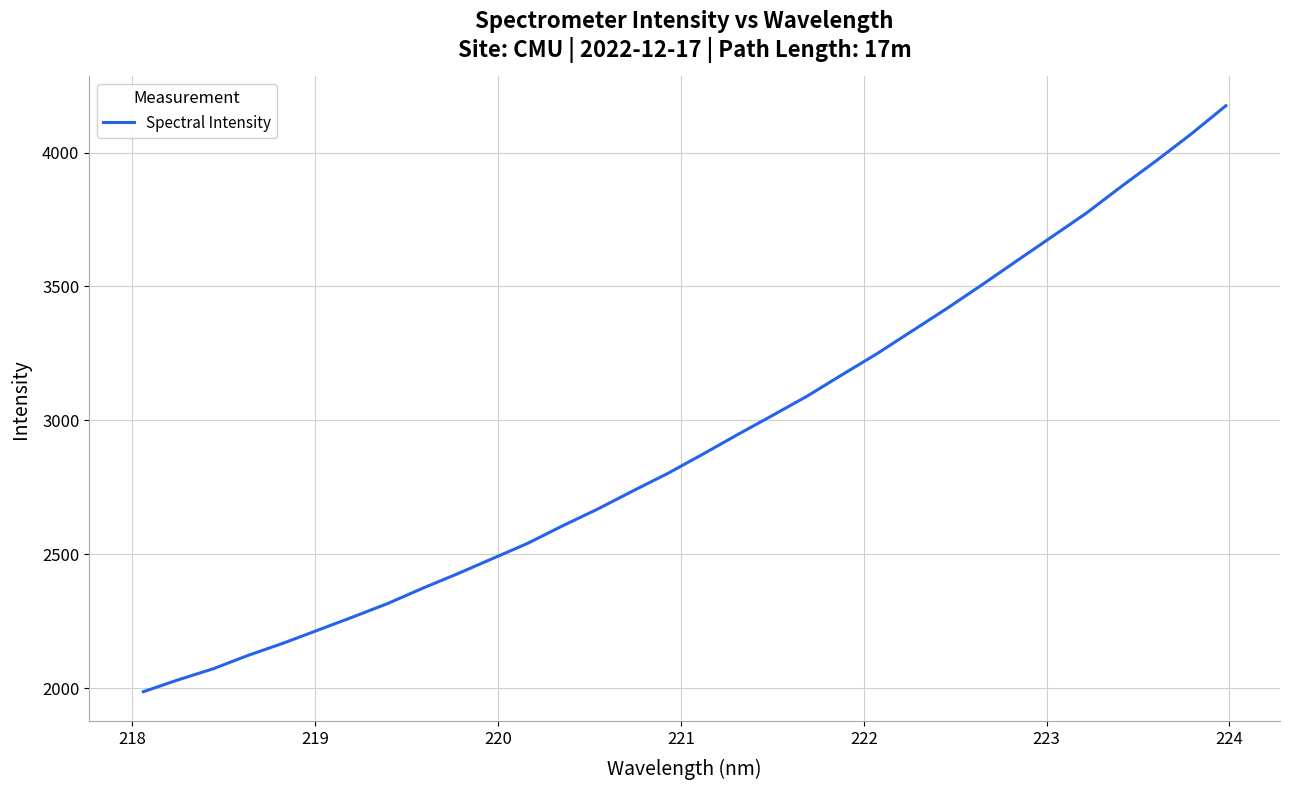

What is the greatest value displayed?

4174.8